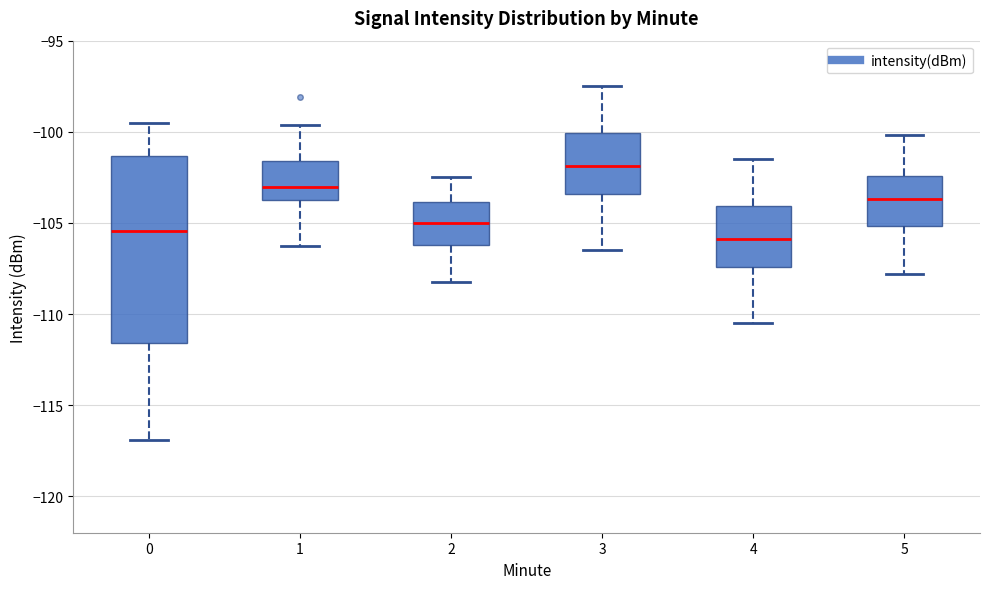

Reading left to right, read every box against the y-axis: the position of its median line, the range the box covers, and the ends of its whiskers. The values are not printed on the chart, so give them approximately, as read against the axis.

0: median -105.5, box -111.5 to -101.5, whiskers -117.0 to -99.5
1: median -103.0, box -104.0 to -101.5, whiskers -106.5 to -99.5
2: median -105.0, box -106.0 to -104.0, whiskers -108.0 to -102.5
3: median -102.0, box -103.5 to -100.0, whiskers -106.5 to -97.5
4: median -106.0, box -107.5 to -104.0, whiskers -110.5 to -101.5
5: median -103.5, box -105.0 to -102.5, whiskers -108.0 to -100.0